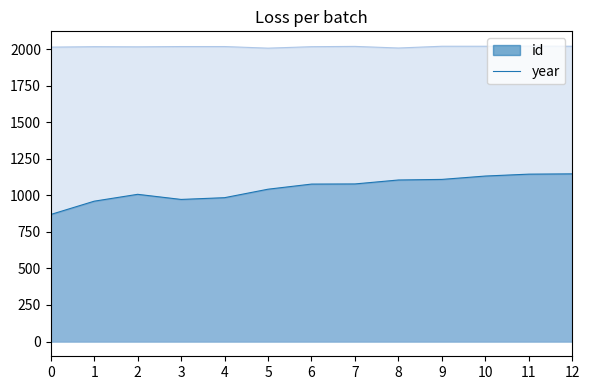

True or false: year and id intersect in this chart.

False